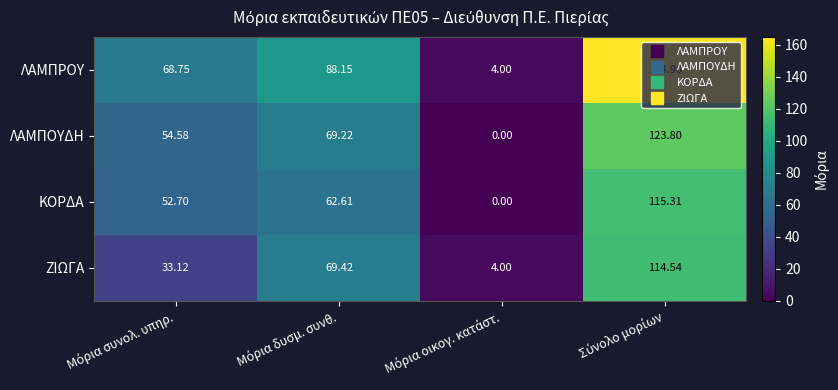

Which series has the largest range (max minus min)?

ΛΑΜΠΡΟΥ